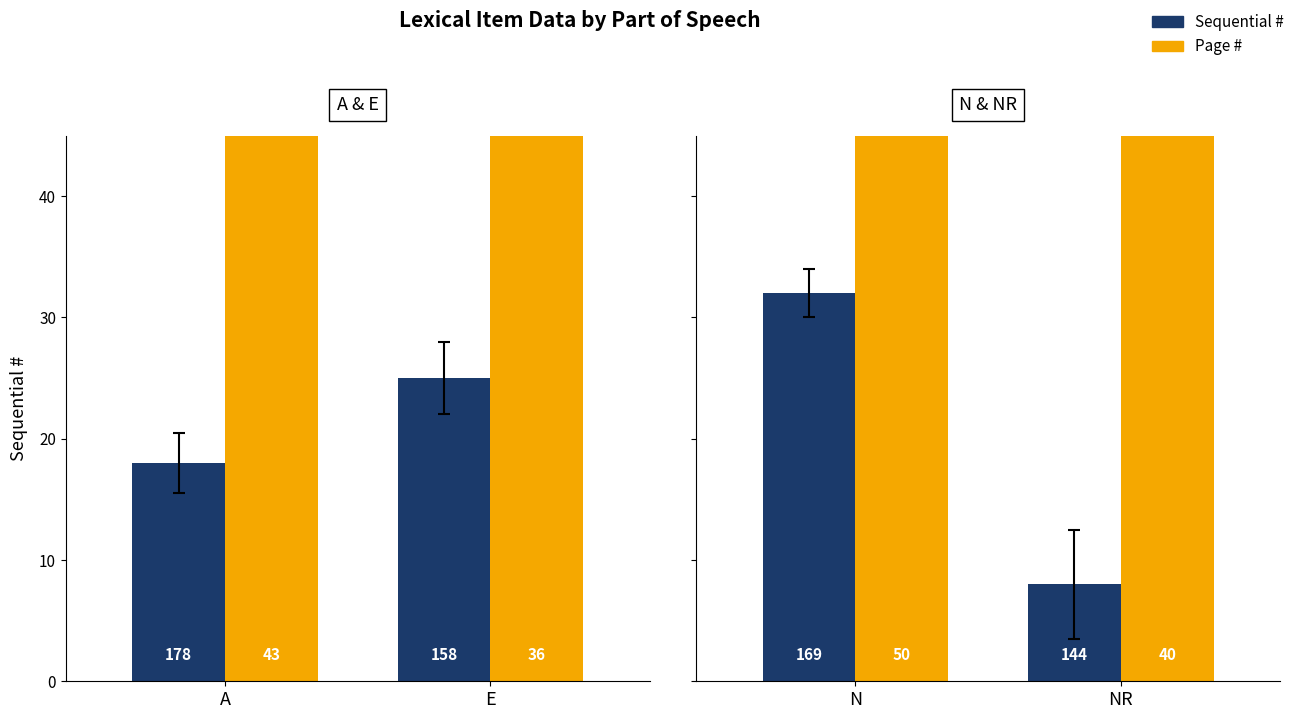

Between N and NR, which is larger?

N